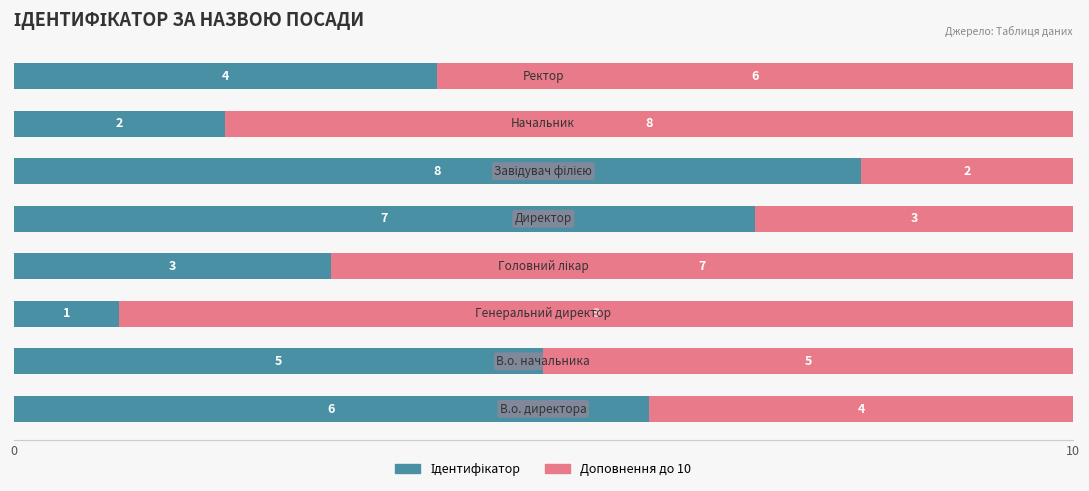

Where does the Доповнення до 10 series first go above 6?

2